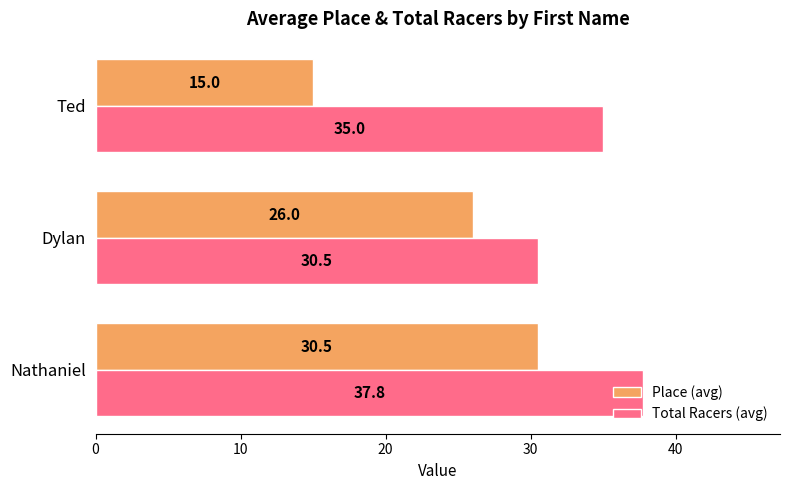

What is the difference between the Place (avg) values at Ted and Nathaniel?

15.5